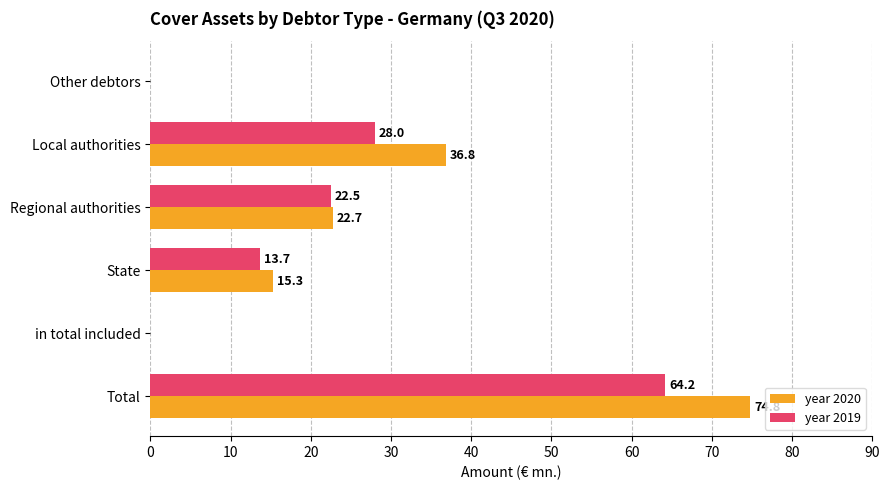

The year 2020 series shows 11.7 at Regional authorities. True or false?

False